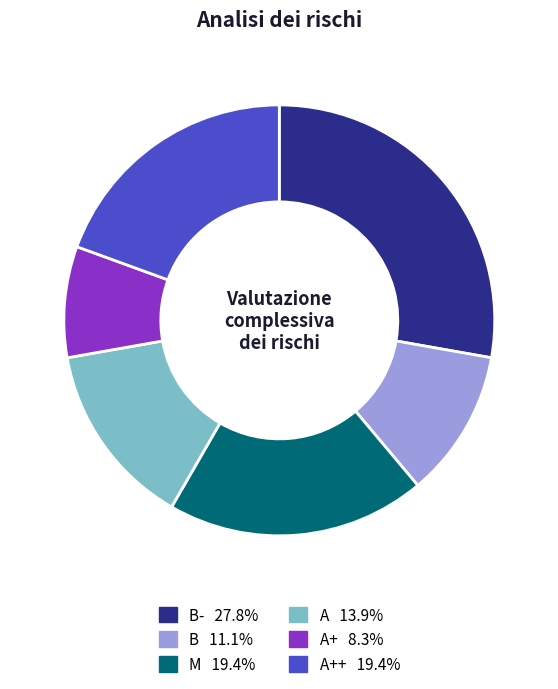

Is there a majority slice in this chart?

No